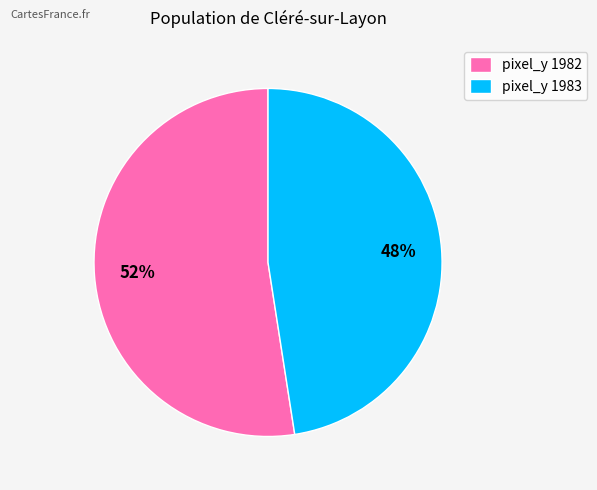

Is pixel_y 1982 the majority of the pie?

Yes